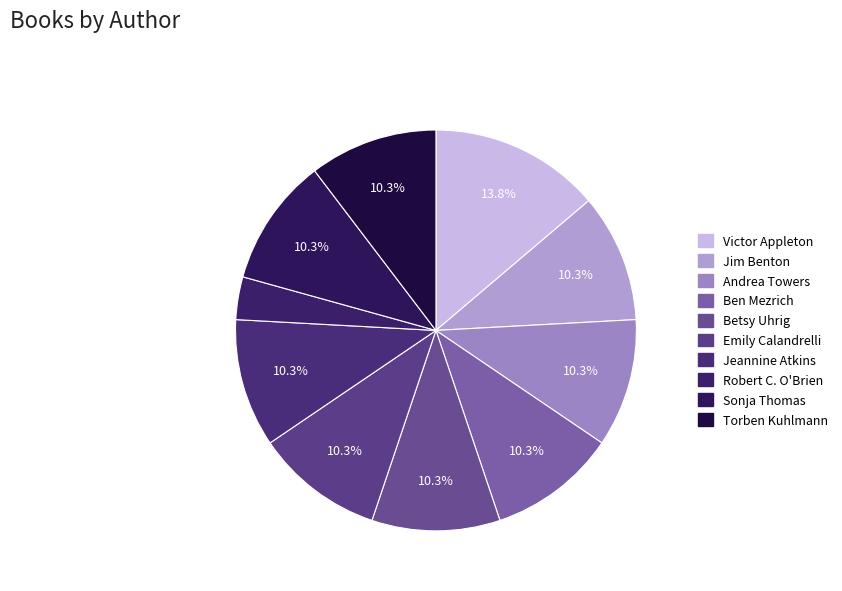

Count the number of slices in the pie.

10